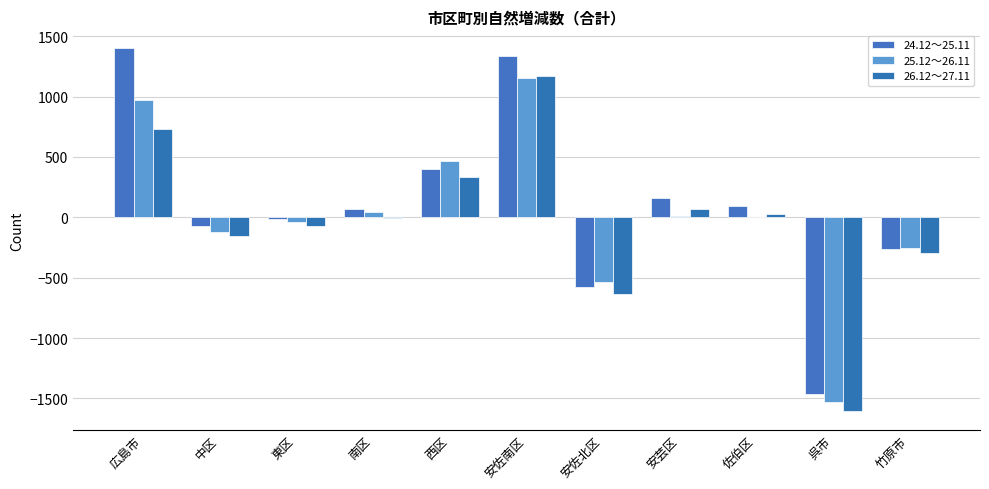

Rank the series by their maximum value, from lowest to highest.

25.12～26.11, 26.12～27.11, 24.12～25.11